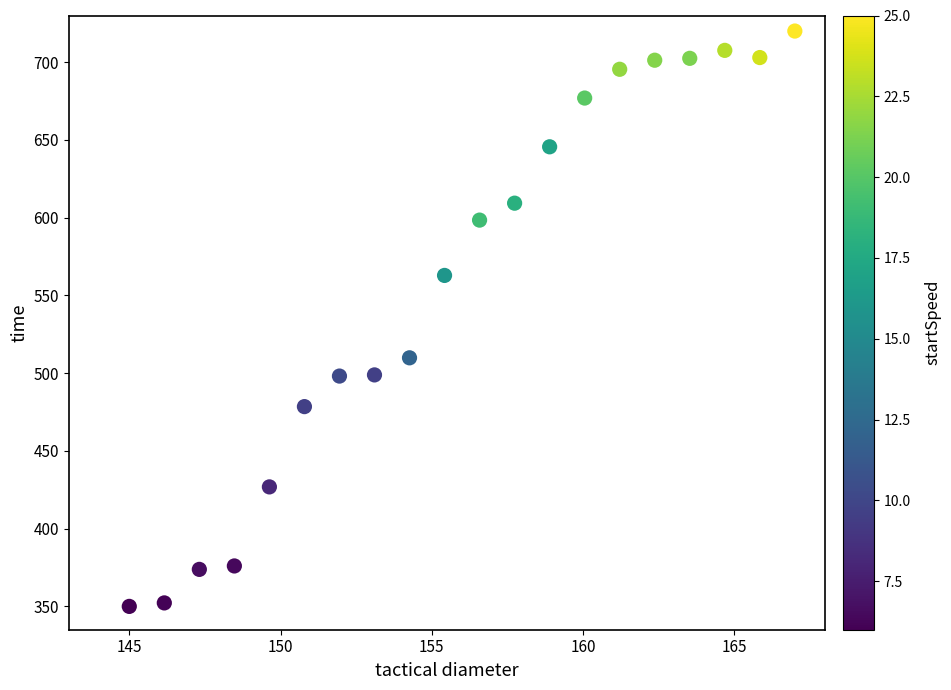

What is the range of X values (max minus min)?

22.0